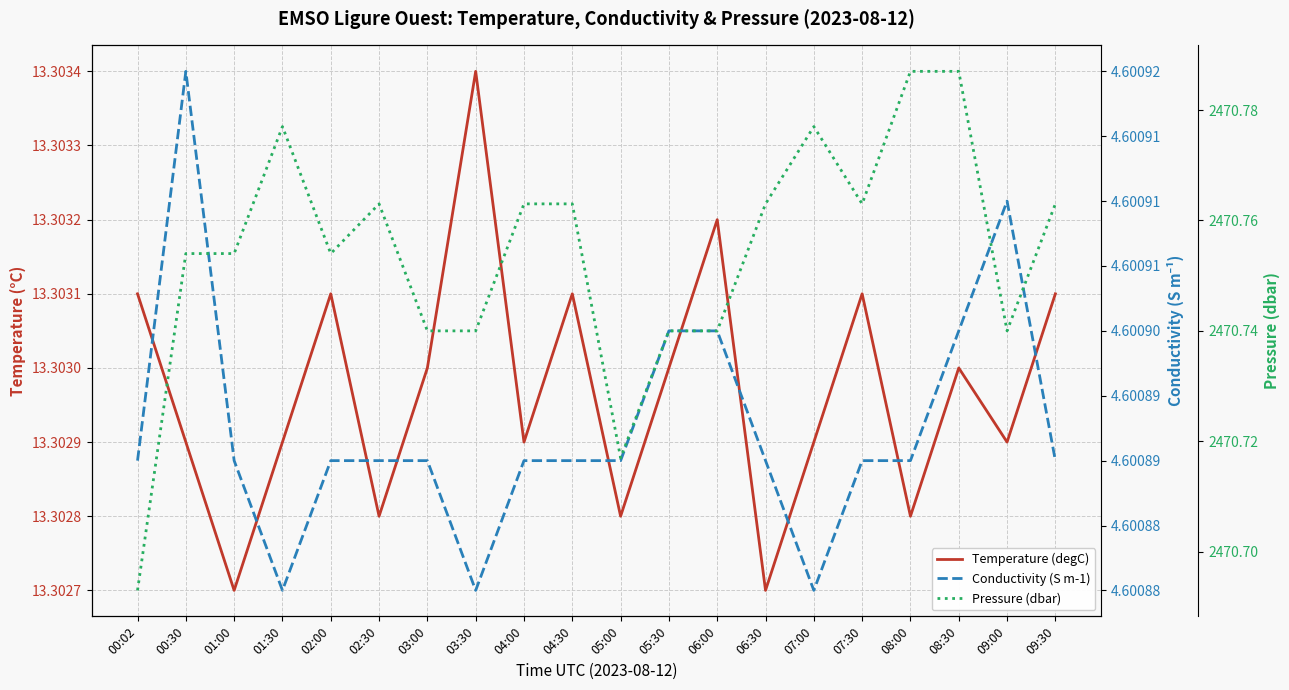

Between 04:00 and 02:30, which is larger?

04:00